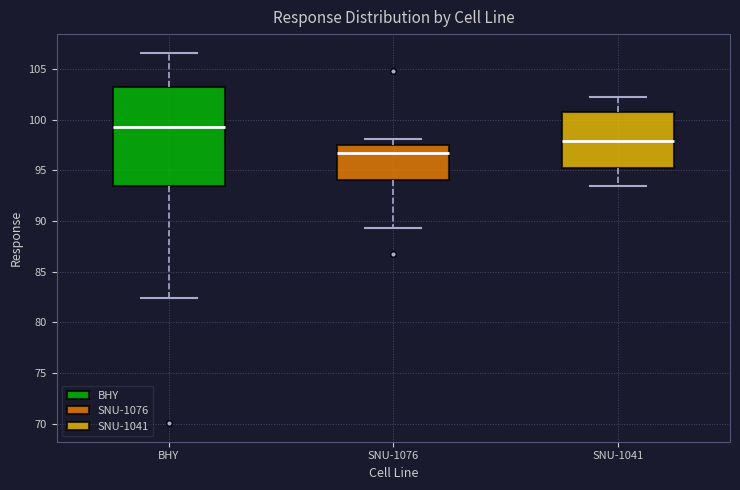

Reading left to right, transcribe this box plot: for each box, give where its median line is, the range the box spans, and where its two whiskers end, as read against the y-axis. The values are not printed on the chart, so give them approximately, as read against the axis.

BHY: median 99.5, box 93.5 to 103.0, whiskers 82.5 to 106.5
SNU-1076: median 96.5, box 94.0 to 97.5, whiskers 89.5 to 98.0
SNU-1041: median 98.0, box 95.5 to 100.5, whiskers 93.5 to 102.0